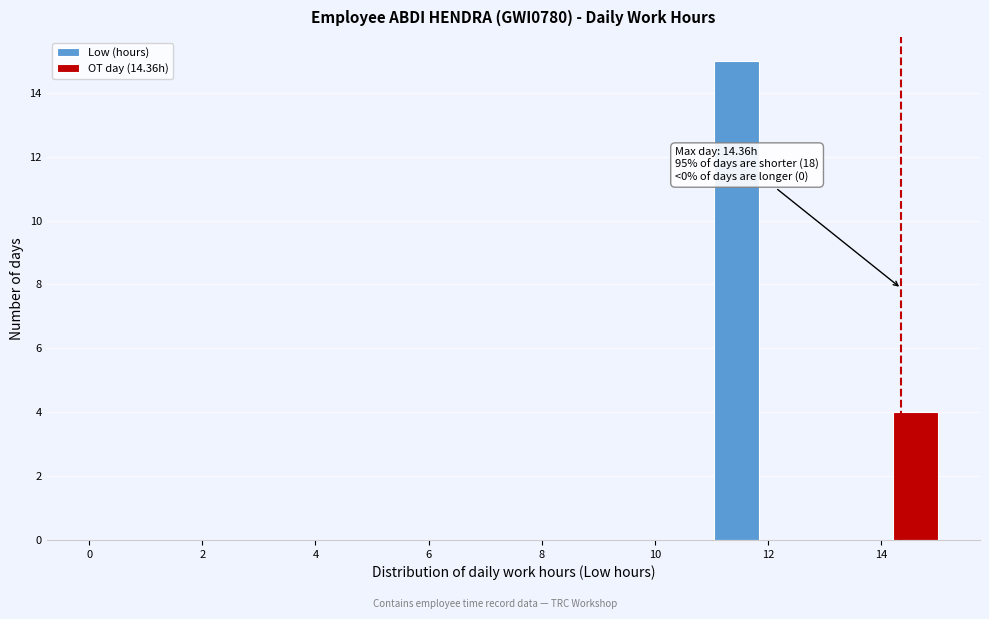

Read against the x-axis, roughly where is the centre of the tallest bar?

11.4